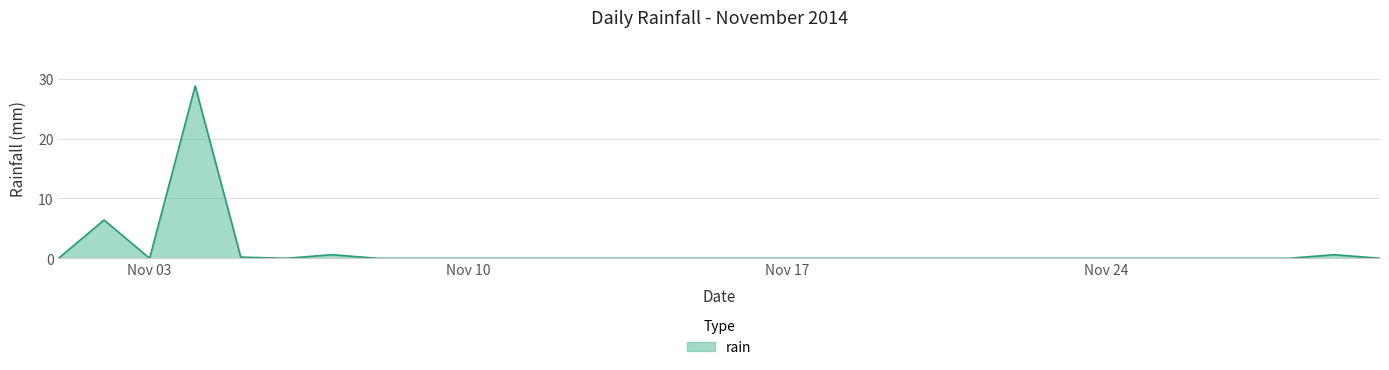

What is the difference between the maximum and minimum values?

28.8